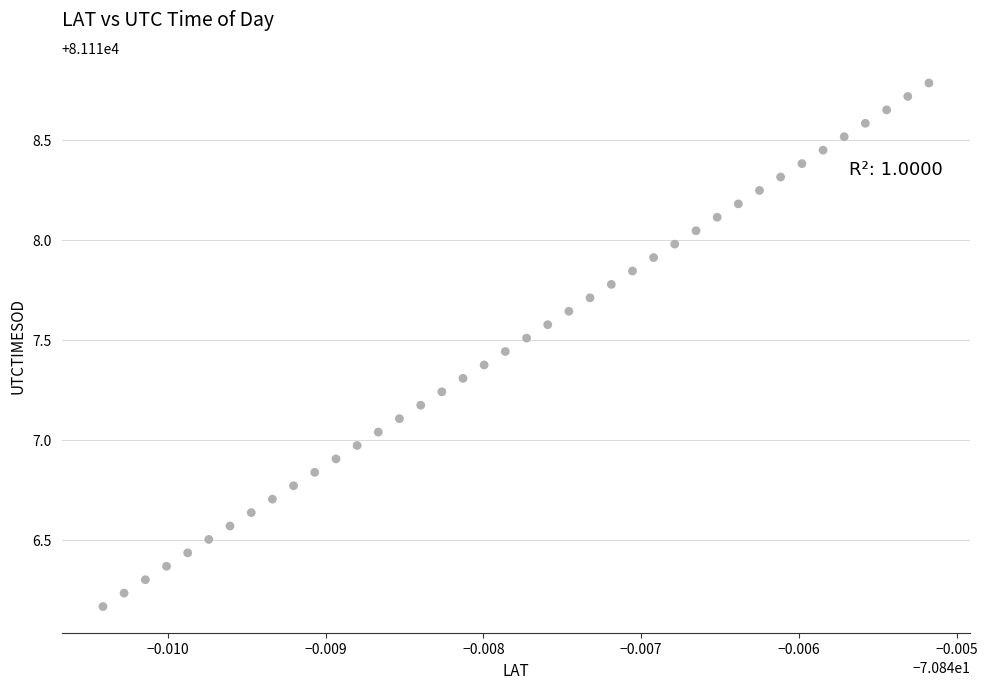

What is the range of Y values (max minus min)?

2.6